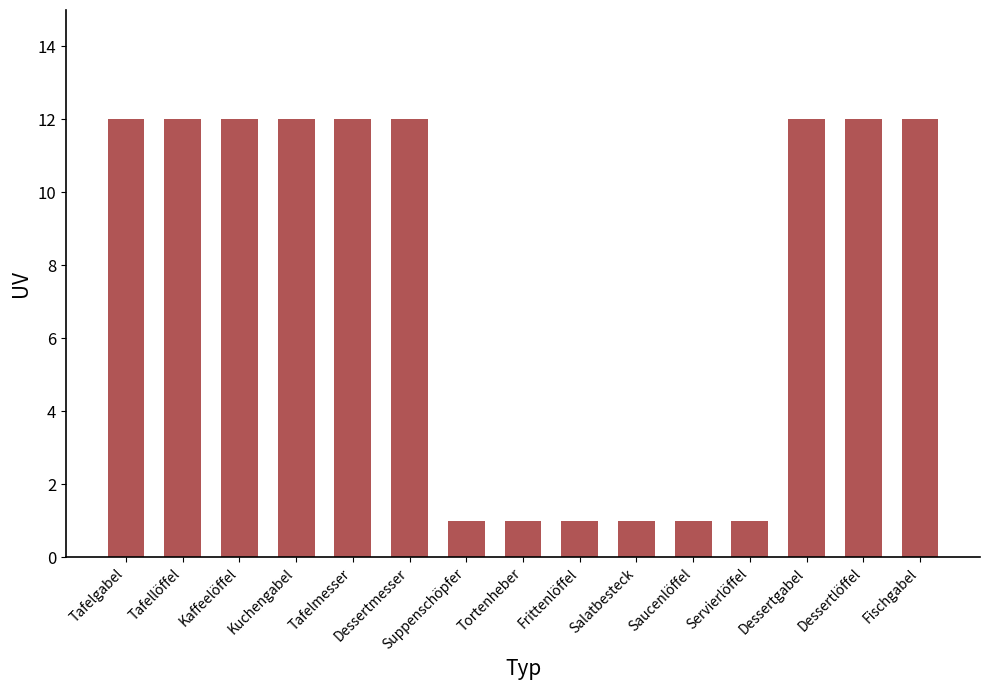

Reading left to right, what are all the values shown in this chart?

12	12	12	12	12	12	1	1	1	1	1	1	12	12	12